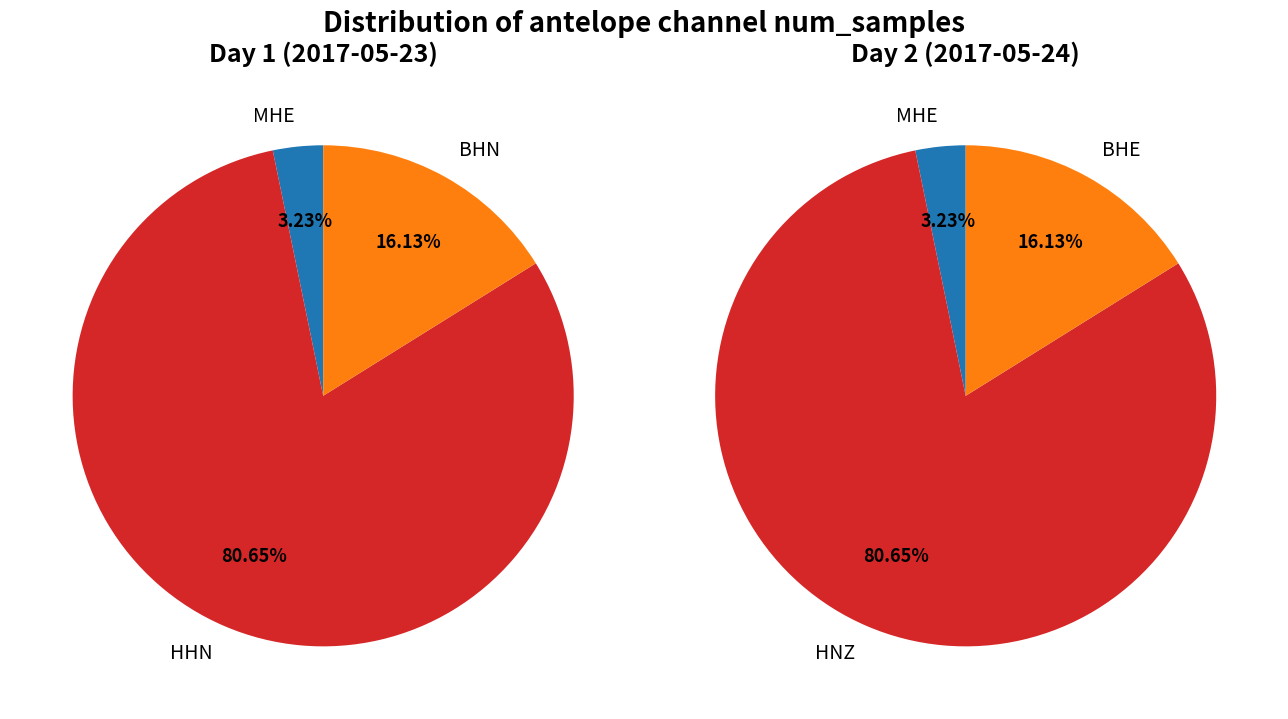

How many slices are in this pie chart?

6